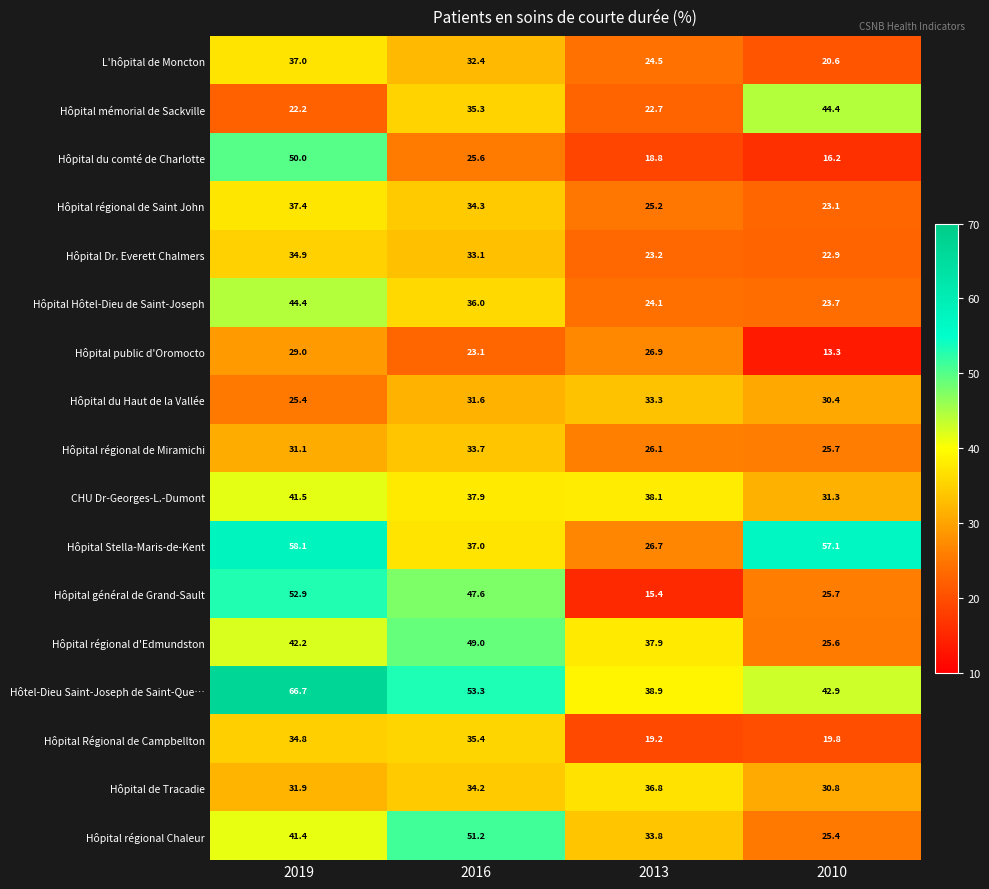

List the labels in order of Hôpital du Haut de la Vallée value, smallest first.

2019, 2010, 2016, 2013